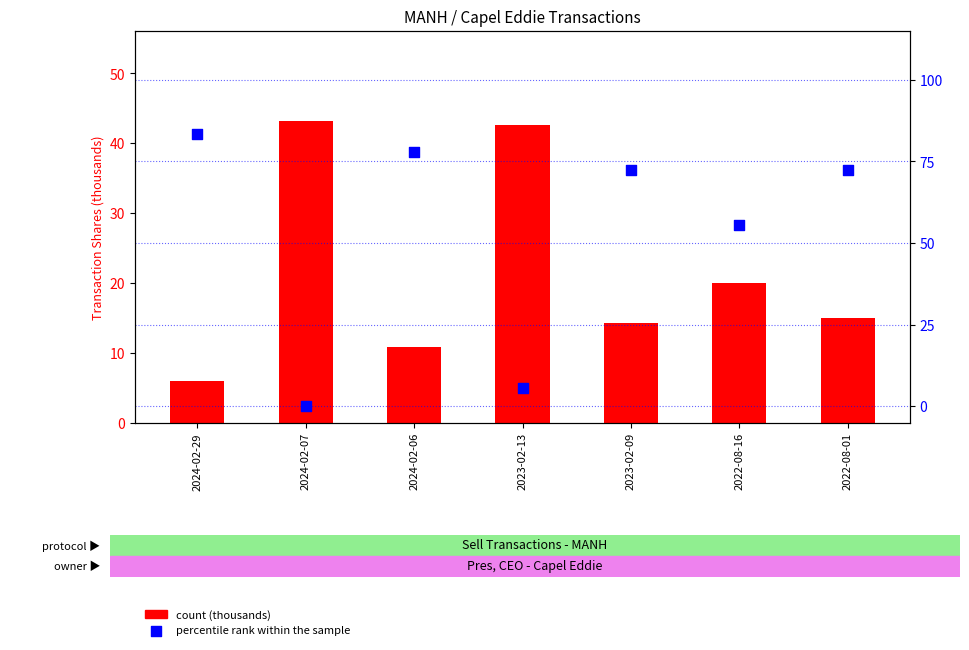

At how many categories does at least one series exceed 17?

7